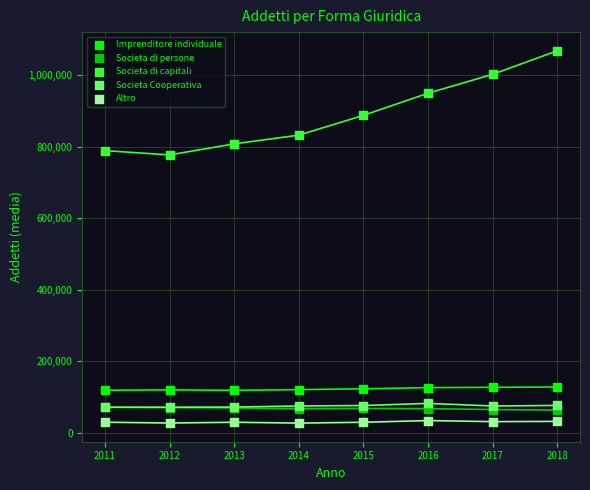

Across all series, what Y value is closest to 547994?

777213